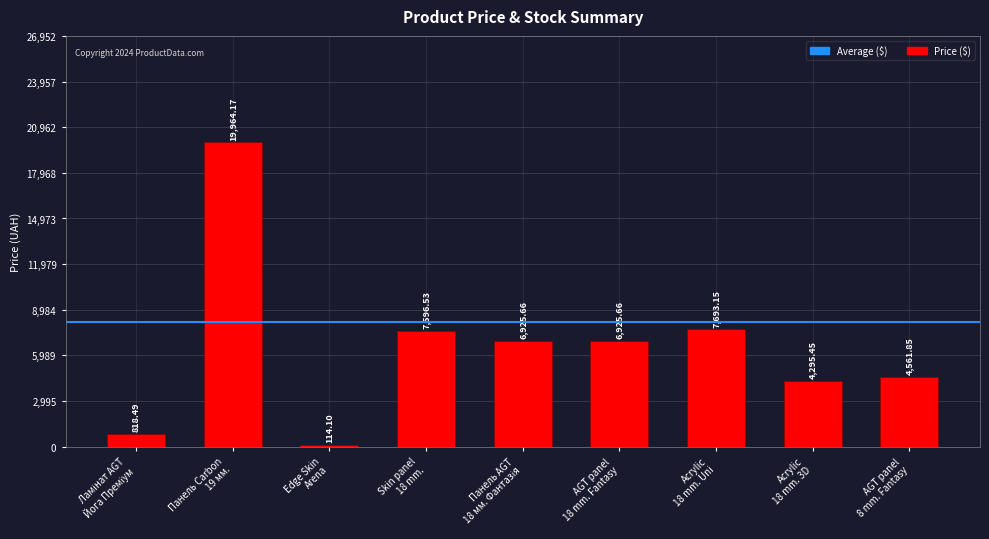

What is the sum of all values?

58895.1